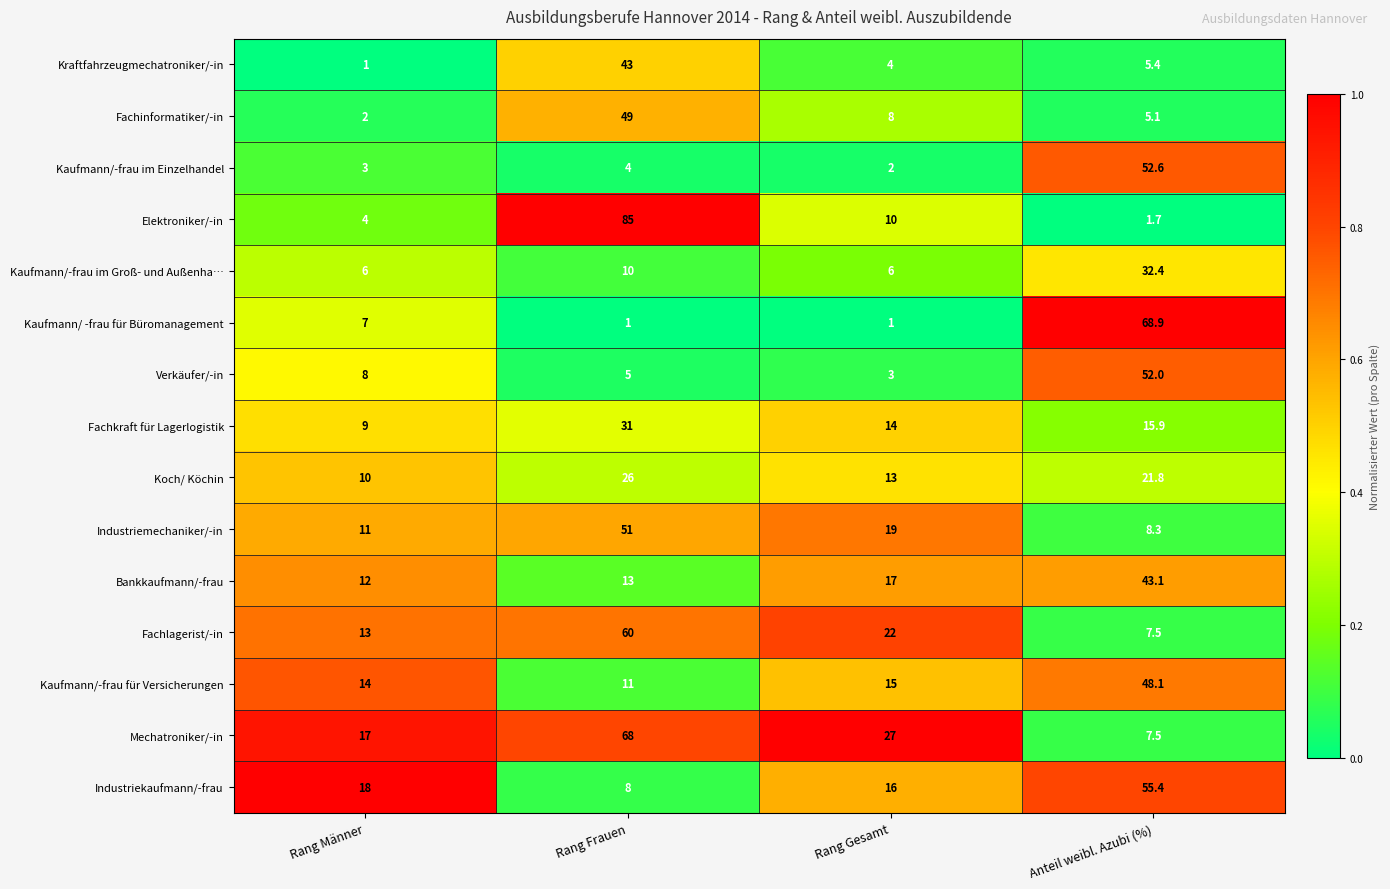

At Rang Frauen, list the series in order from largest to smallest.

Elektroniker/-in, Mechatroniker/-in, Fachlagerist/-in, Industriemechaniker/-in, Fachinformatiker/-in, Kraftfahrzeugmechatroniker/-in, Fachkraft für Lagerlogistik, Koch/ Köchin, Bankkaufmann/-frau, Kaufmann/-frau für Versicherungen, Kaufmann/-frau im Groß- und Außenha…, Industriekaufmann/-frau, Verkäufer/-in, Kaufmann/-frau im Einzelhandel, Kaufmann/ -frau für Büromanagement